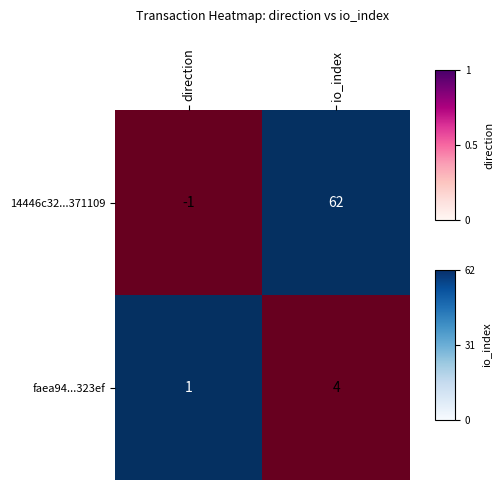

At which category is the sum across all series the highest?

io_index